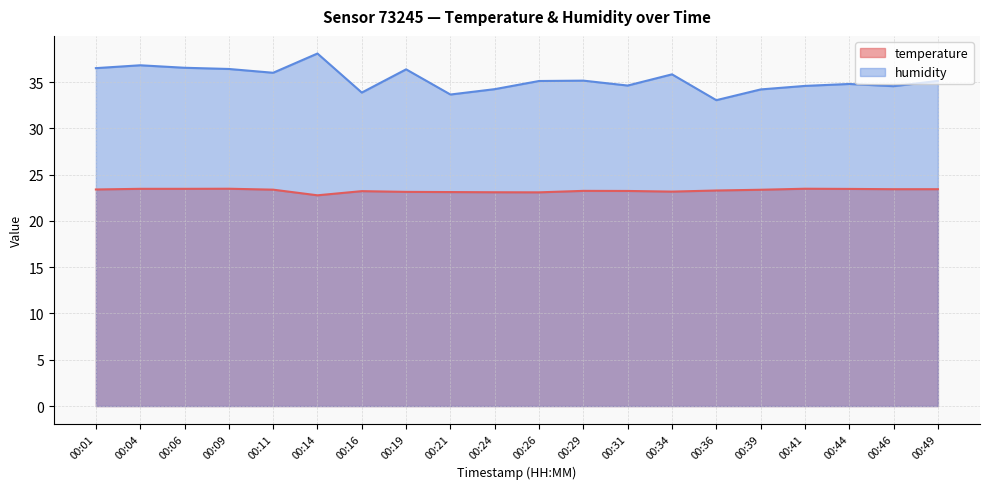

Which series has the largest total across all categories?

humidity